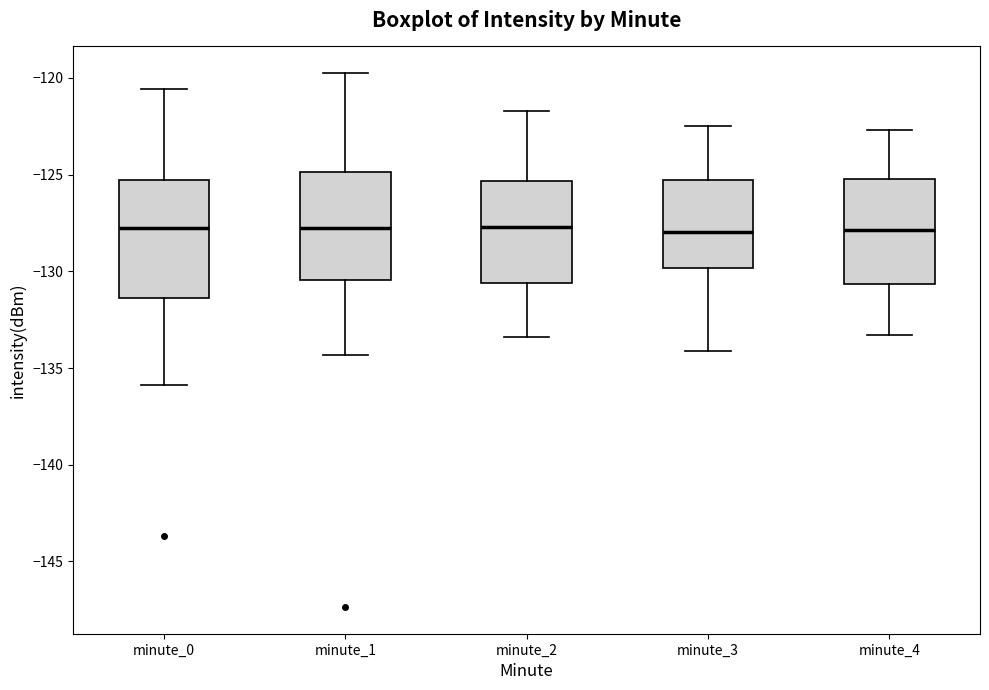

Reading left to right, transcribe this box plot: for each box, give where its median line is, the range the box spans, and where its two whiskers end, as read against the y-axis. The values are not printed on the chart, so give them approximately, as read against the axis.

minute_0: median -127.5, box -131.5 to -125.5, whiskers -136.0 to -120.5
minute_1: median -127.5, box -130.5 to -125.0, whiskers -134.5 to -120.0
minute_2: median -127.5, box -130.5 to -125.5, whiskers -133.5 to -121.5
minute_3: median -128.0, box -130.0 to -125.5, whiskers -134.0 to -122.5
minute_4: median -128.0, box -130.5 to -125.0, whiskers -133.5 to -122.5